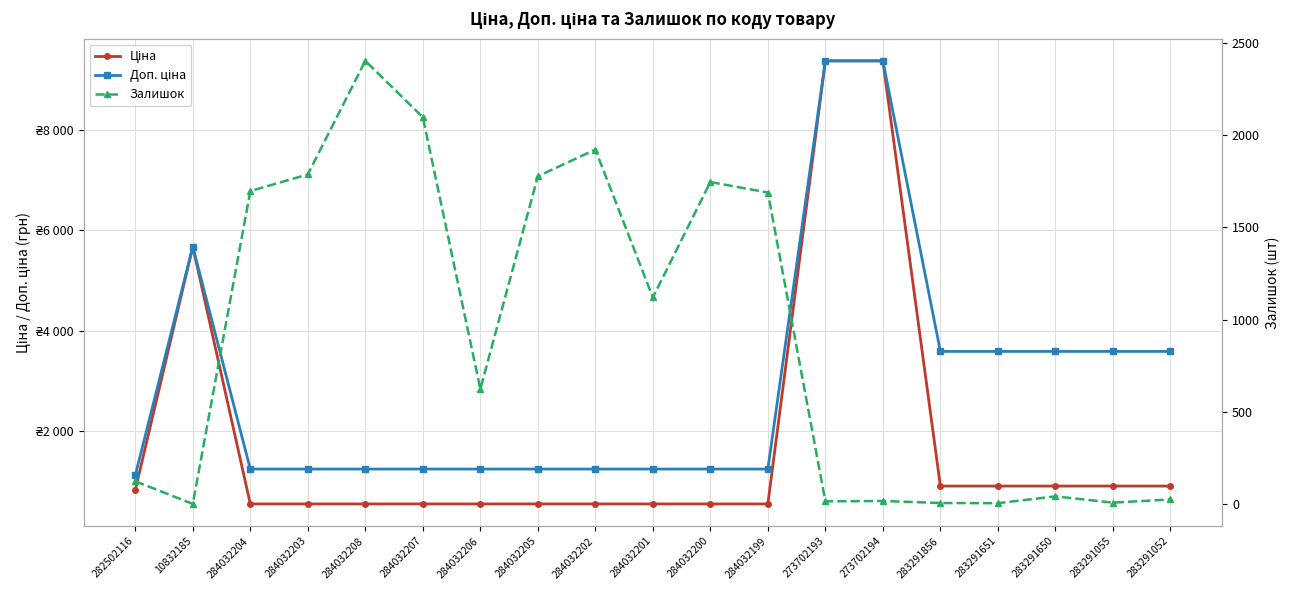

How many lines are shown in the chart?

3